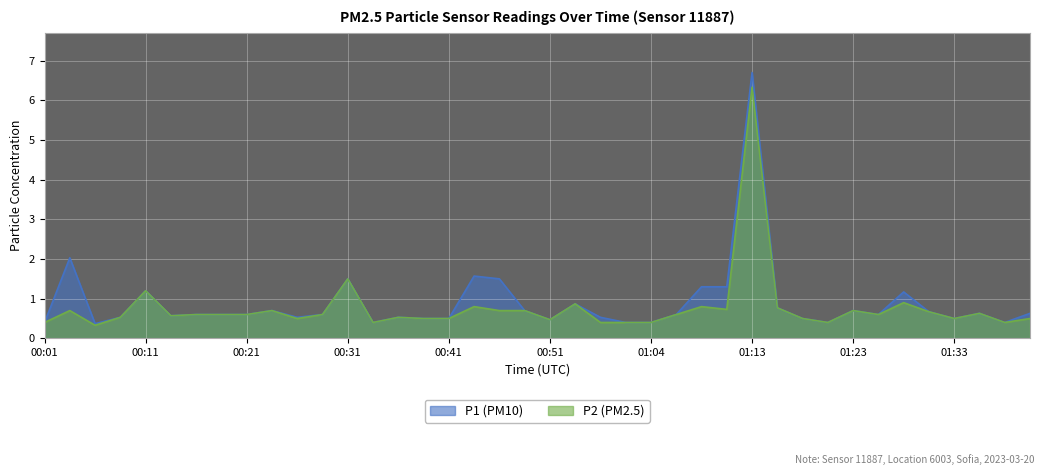

True or false: P2 and P1 cross at least once.

False